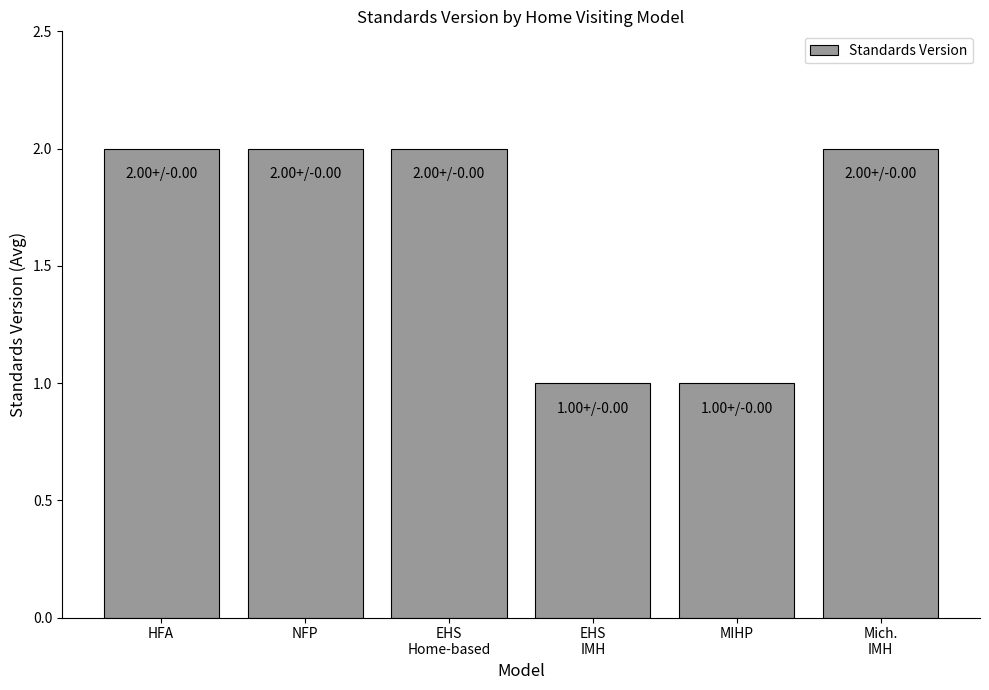

What position from the left is MIHP?

5